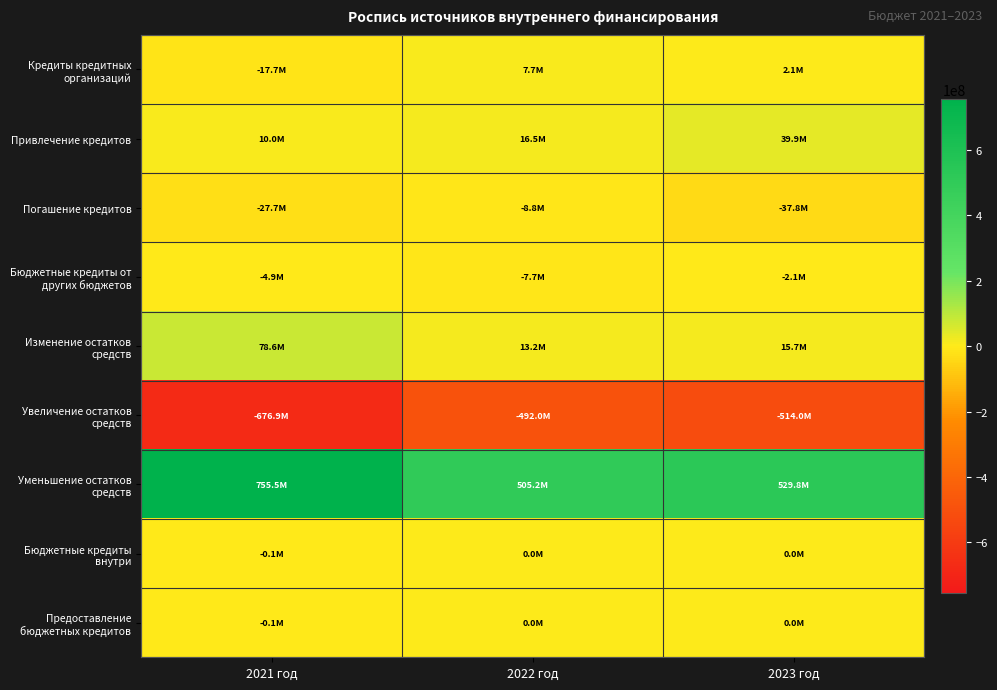

Rank the series by their maximum value, from highest to lowest.

Уменьшение остатков средств, Изменение остатков средств, Привлечение кредитов, Кредиты кредитных организаций, Бюджетные кредиты внутри, Предоставление бюджетных кредитов, Бюджетные кредиты от других бюджетов, Погашение кредитов, Увеличение остатков средств